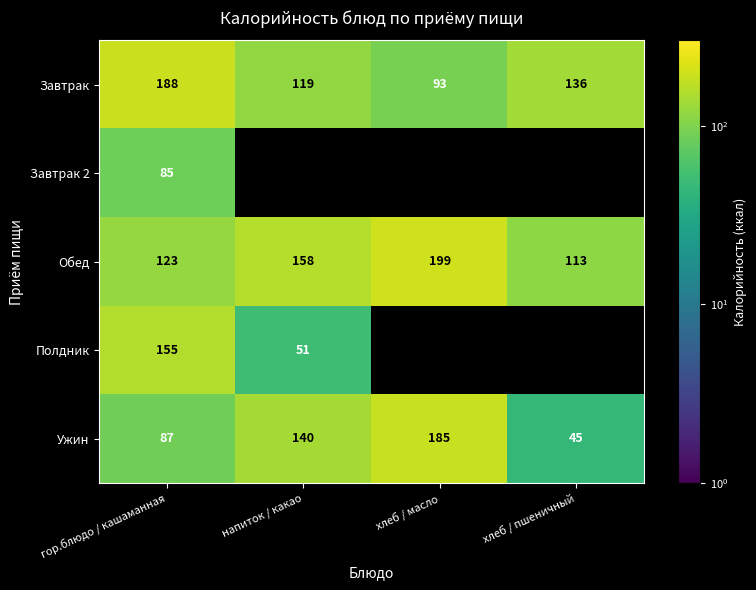

How many Обед values are between 123 and 199?

3